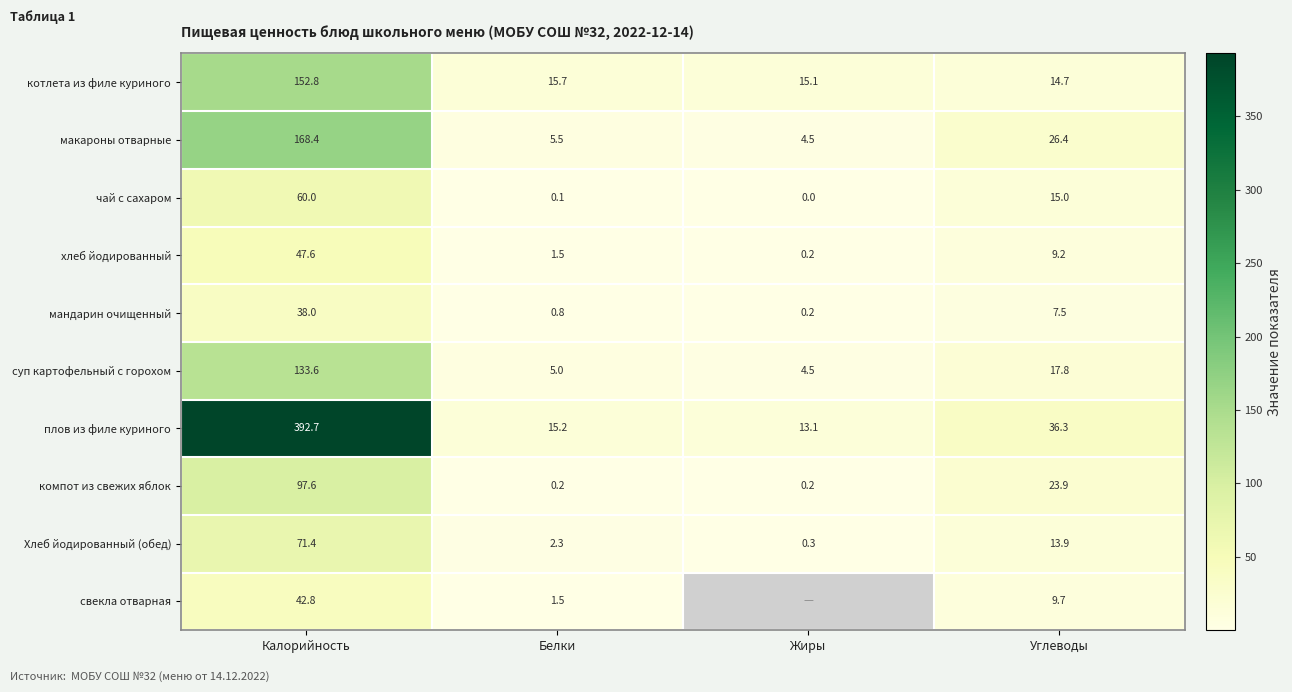

At Калорийность, list the series in order from largest to smallest.

плов из филе куриного, макароны отварные, котлета из филе куриного, суп картофельный с горохом, компот из свежих яблок, Хлеб йодированный (обед), чай с сахаром, хлеб йодированный, свекла отварная, мандарин очищенный